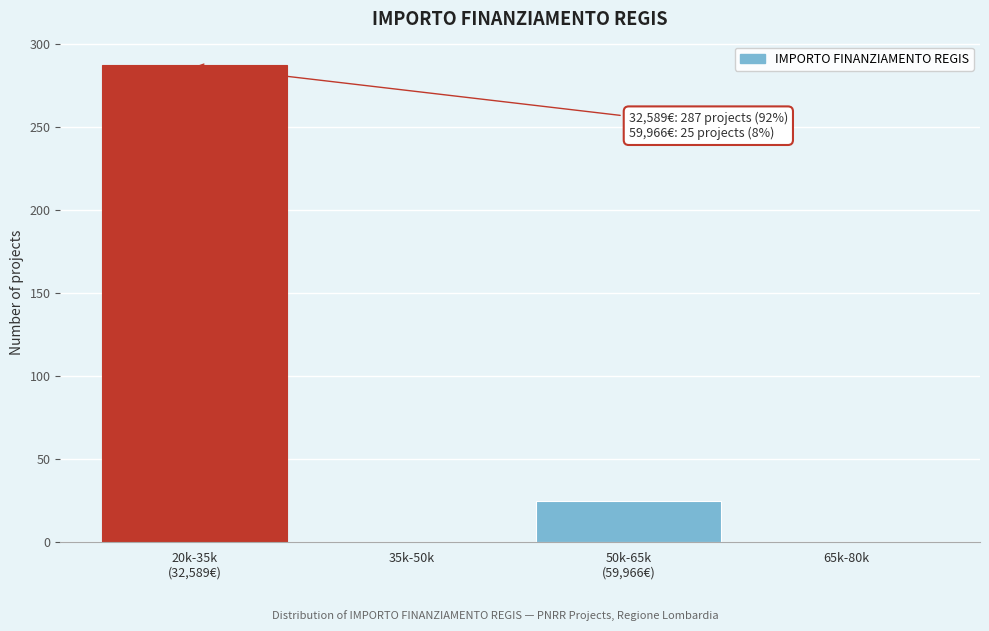

What is the greatest value displayed?

287